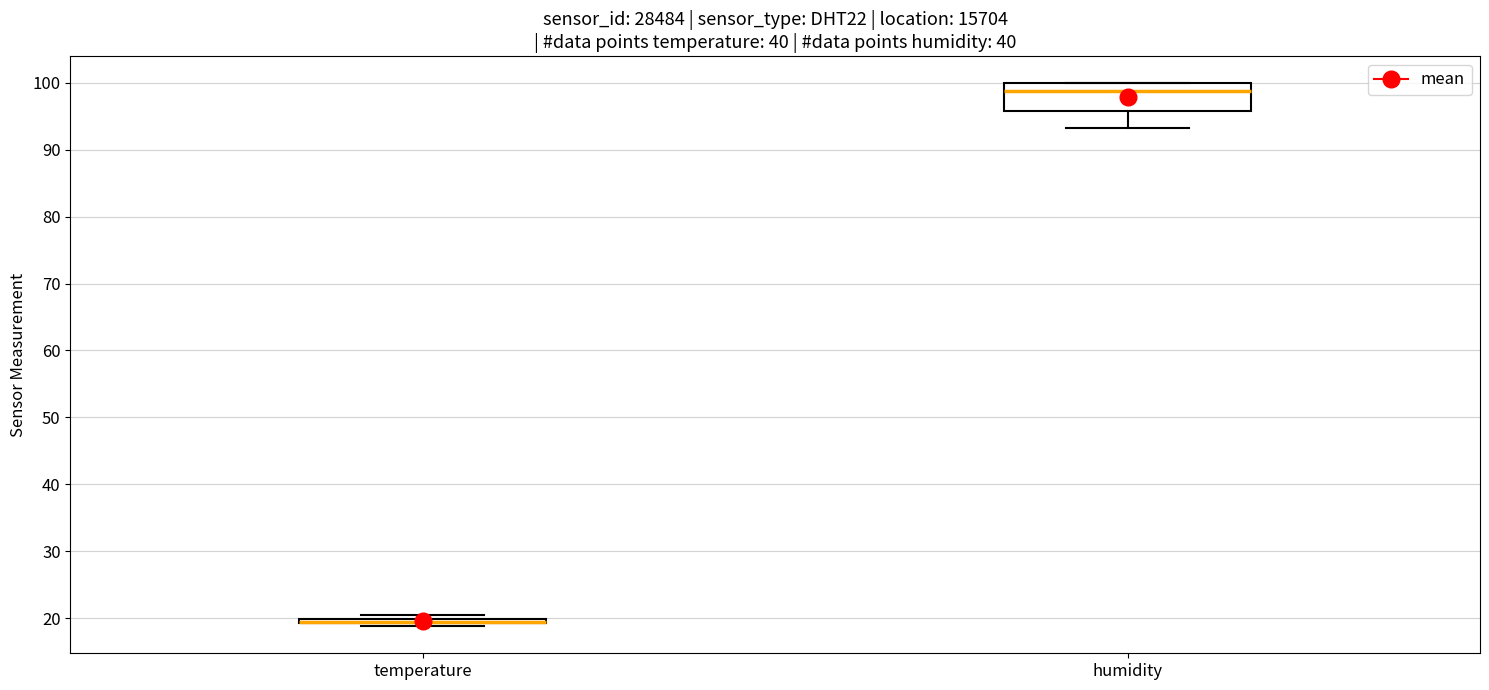

Where is the upper edge of the box for temperature on the y-axis? The values are not printed on the chart, so give them approximately, as read against the axis.

20